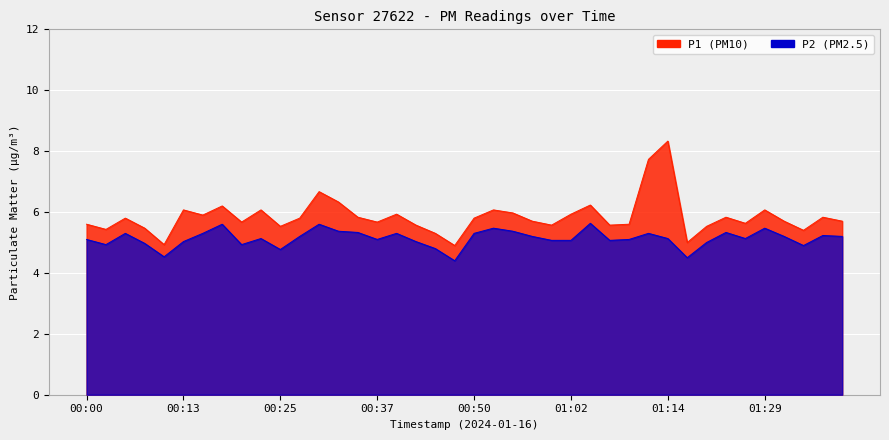

The value of P2 at 00:08 is 5.0. True or false?

True